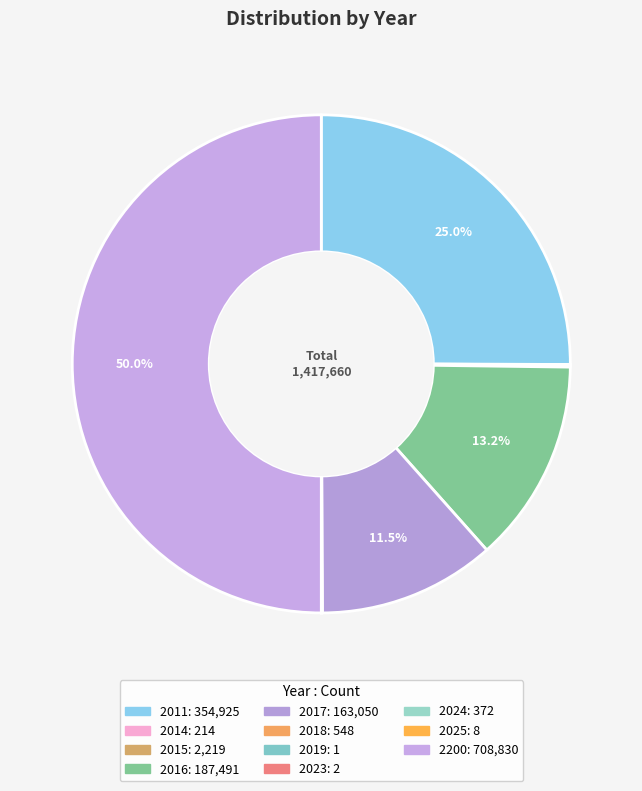

To the nearest percent, what is the difference between the 2024 and 2011 slice percentages?

25%